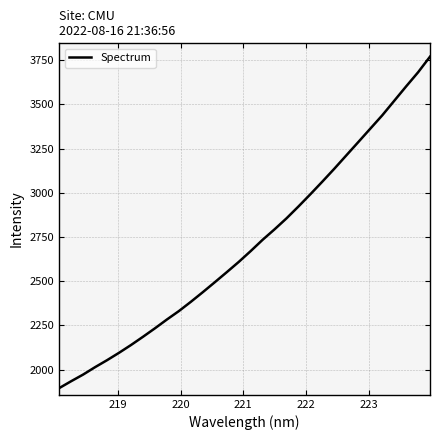

What is the difference between the maximum and minimum values?

1873.4